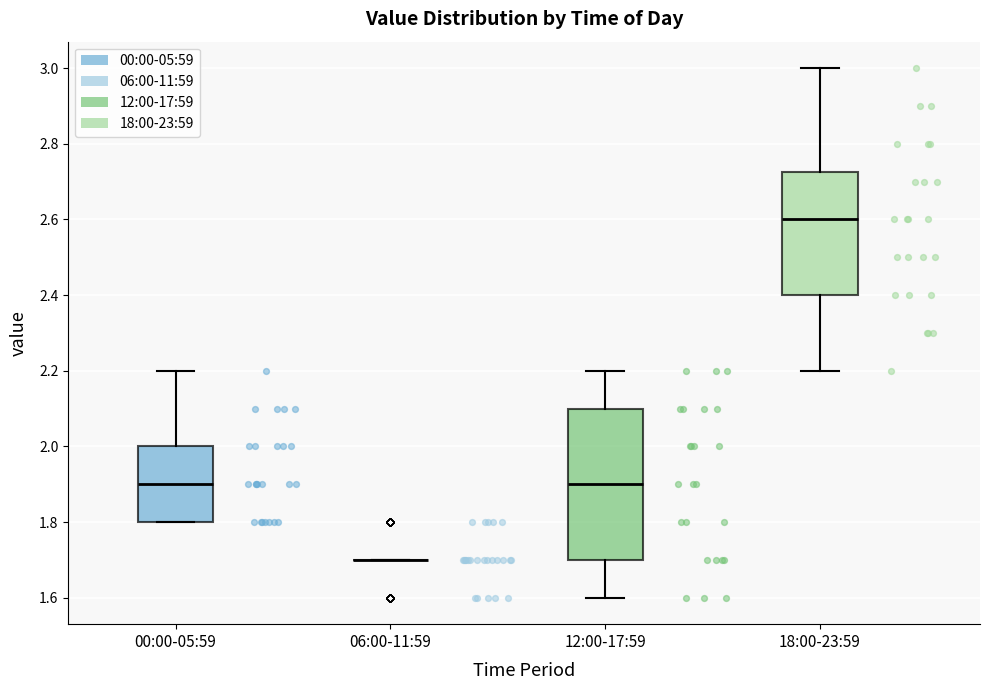

Which box is the tallest, from its lower edge to its upper edge?

12:00-17:59